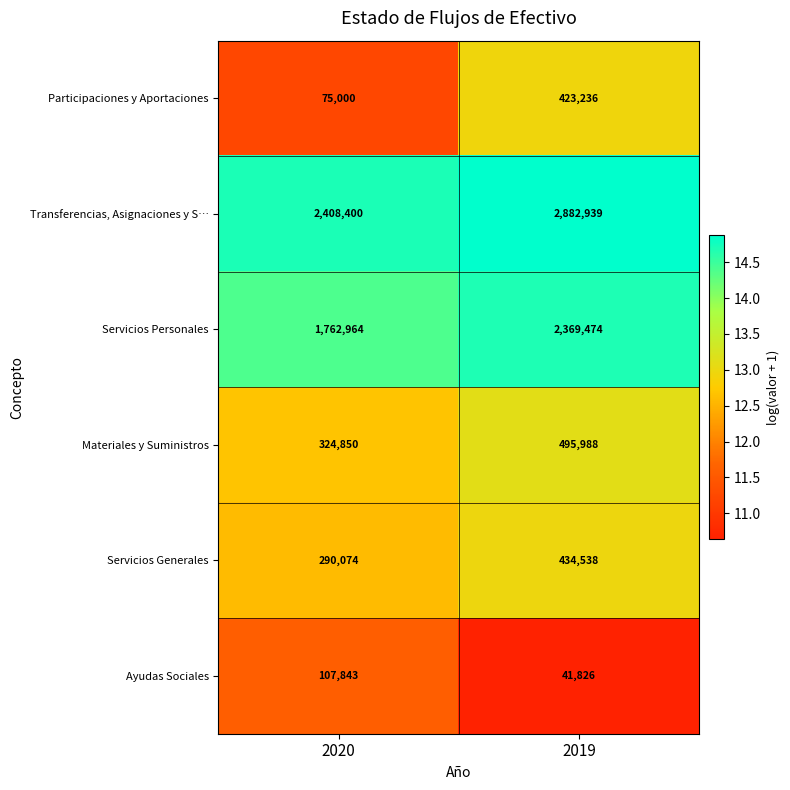

What is the average value of the Transferencias, Asignaciones y S… series?

2645670